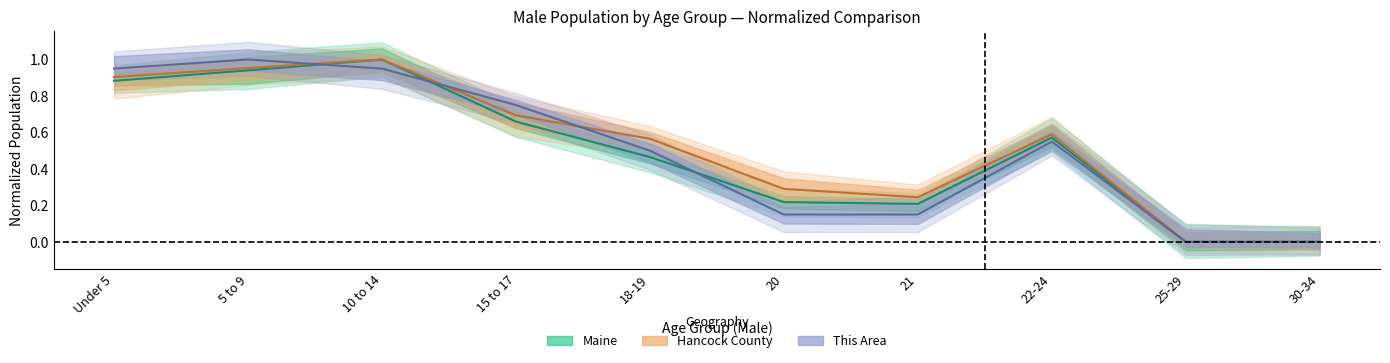

Between 21 and 10 to 14, which is larger?

10 to 14